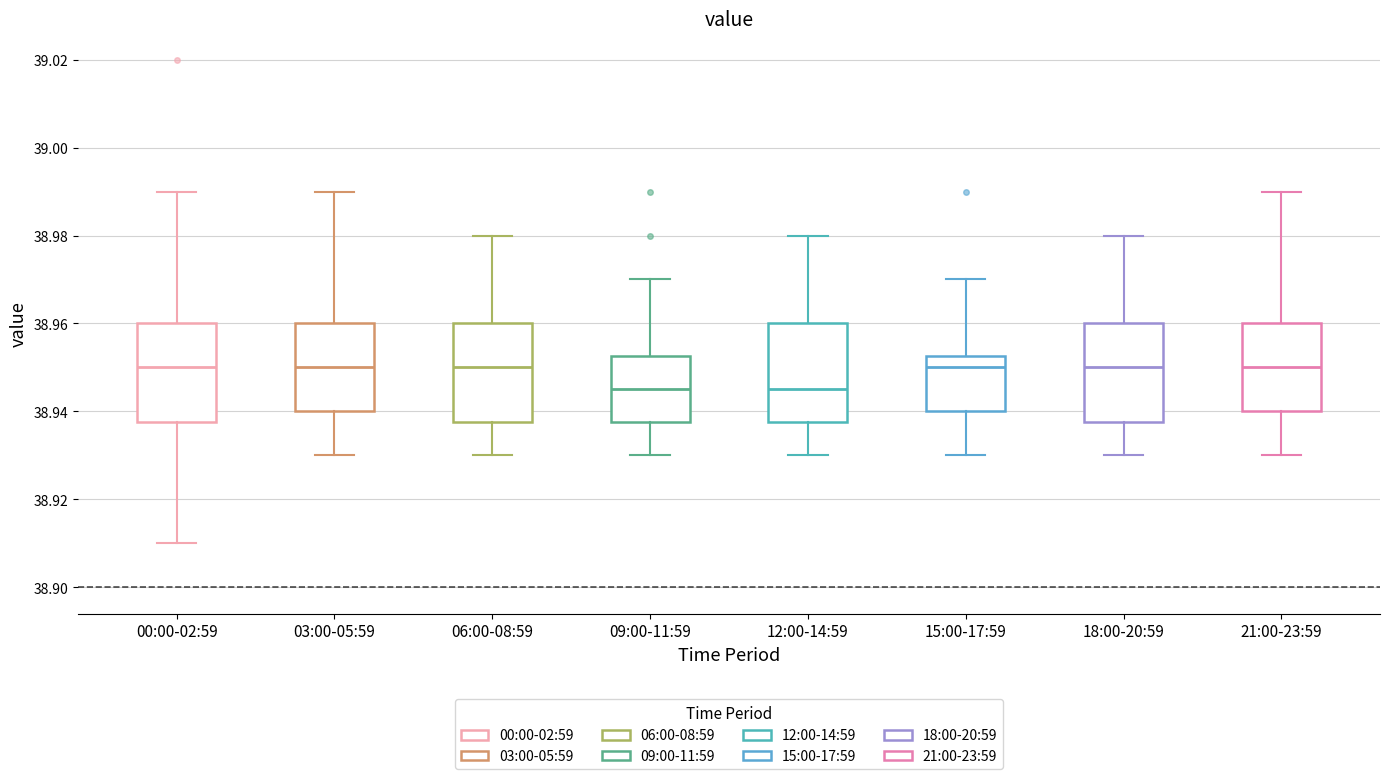

Reading left to right, transcribe this box plot: for each box, give where its median line is, the range the box spans, and where its two whiskers end, as read against the y-axis. The values are not printed on the chart, so give them approximately, as read against the axis.

00:00-02:59: median 38.950, box 38.938 to 38.960, whiskers 38.910 to 38.990
03:00-05:59: median 38.950, box 38.940 to 38.960, whiskers 38.930 to 38.990
06:00-08:59: median 38.950, box 38.938 to 38.960, whiskers 38.930 to 38.980
09:00-11:59: median 38.946, box 38.938 to 38.952, whiskers 38.930 to 38.970
12:00-14:59: median 38.946, box 38.938 to 38.960, whiskers 38.930 to 38.980
15:00-17:59: median 38.950, box 38.940 to 38.952, whiskers 38.930 to 38.970
18:00-20:59: median 38.950, box 38.938 to 38.960, whiskers 38.930 to 38.980
21:00-23:59: median 38.950, box 38.940 to 38.960, whiskers 38.930 to 38.990